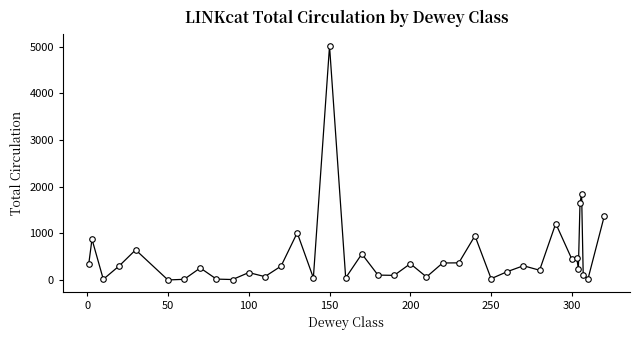

What is the maximum value shown in the chart?

5011